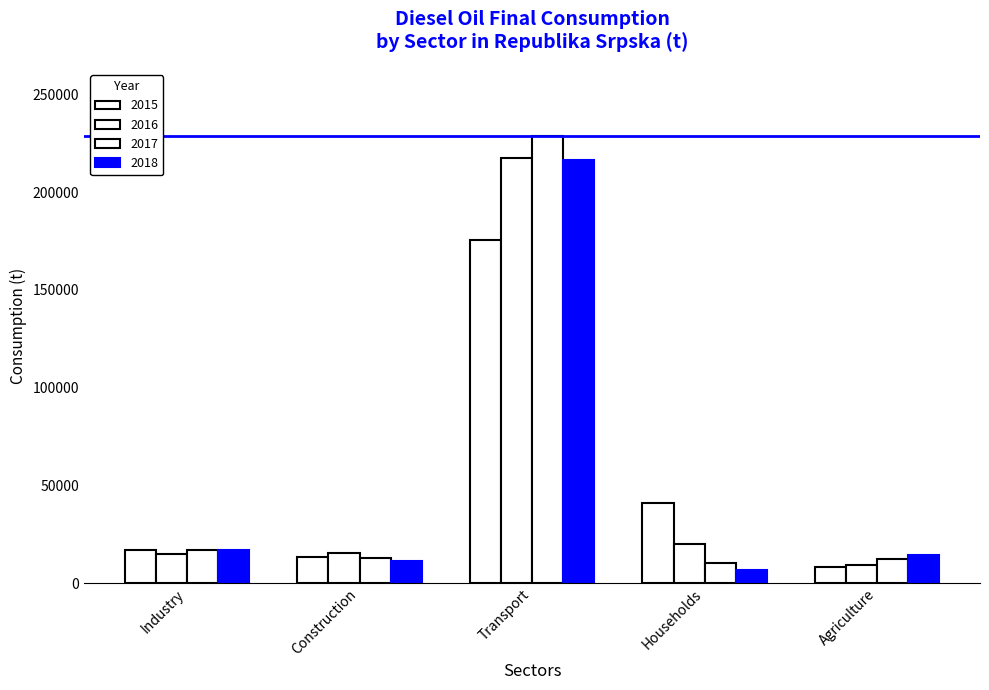

Where is 2017 nearest to the value 119647?

Industry